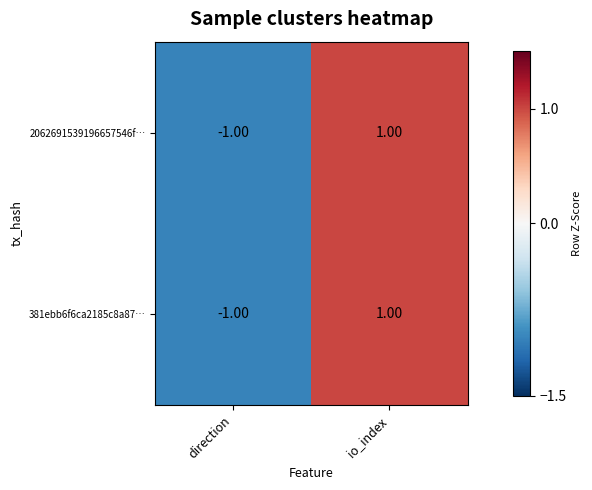

Which label corresponds to the largest value in the chart?

io_index